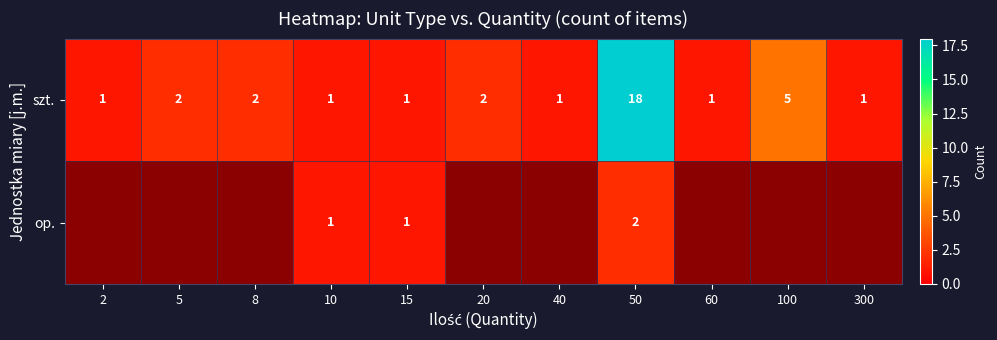

What is the smallest value displayed?

1.0